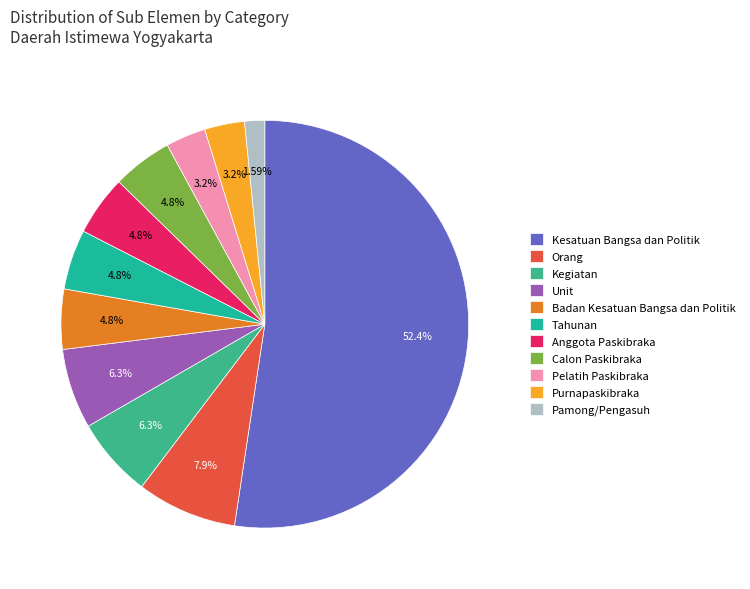

Count the number of slices in the pie.

11